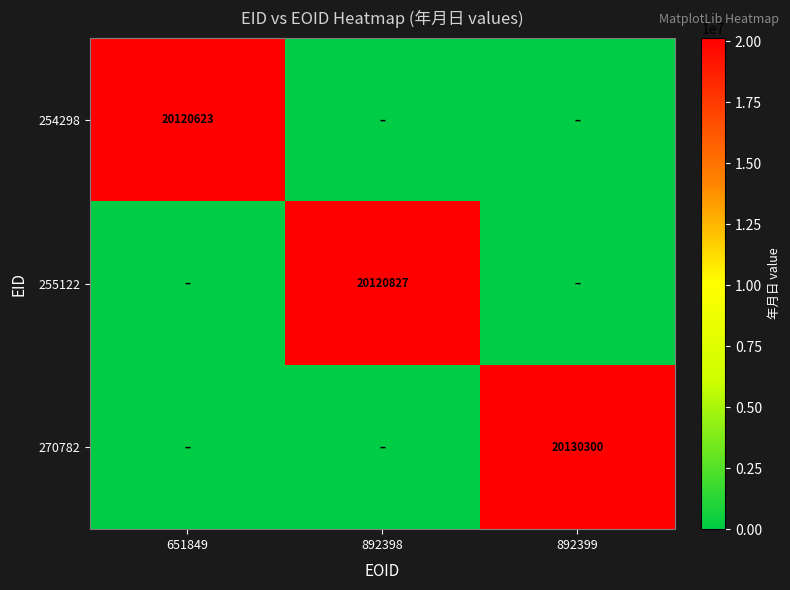

Is the value of 255122 at 892398 greater than the value of 270782 at 892399?

No